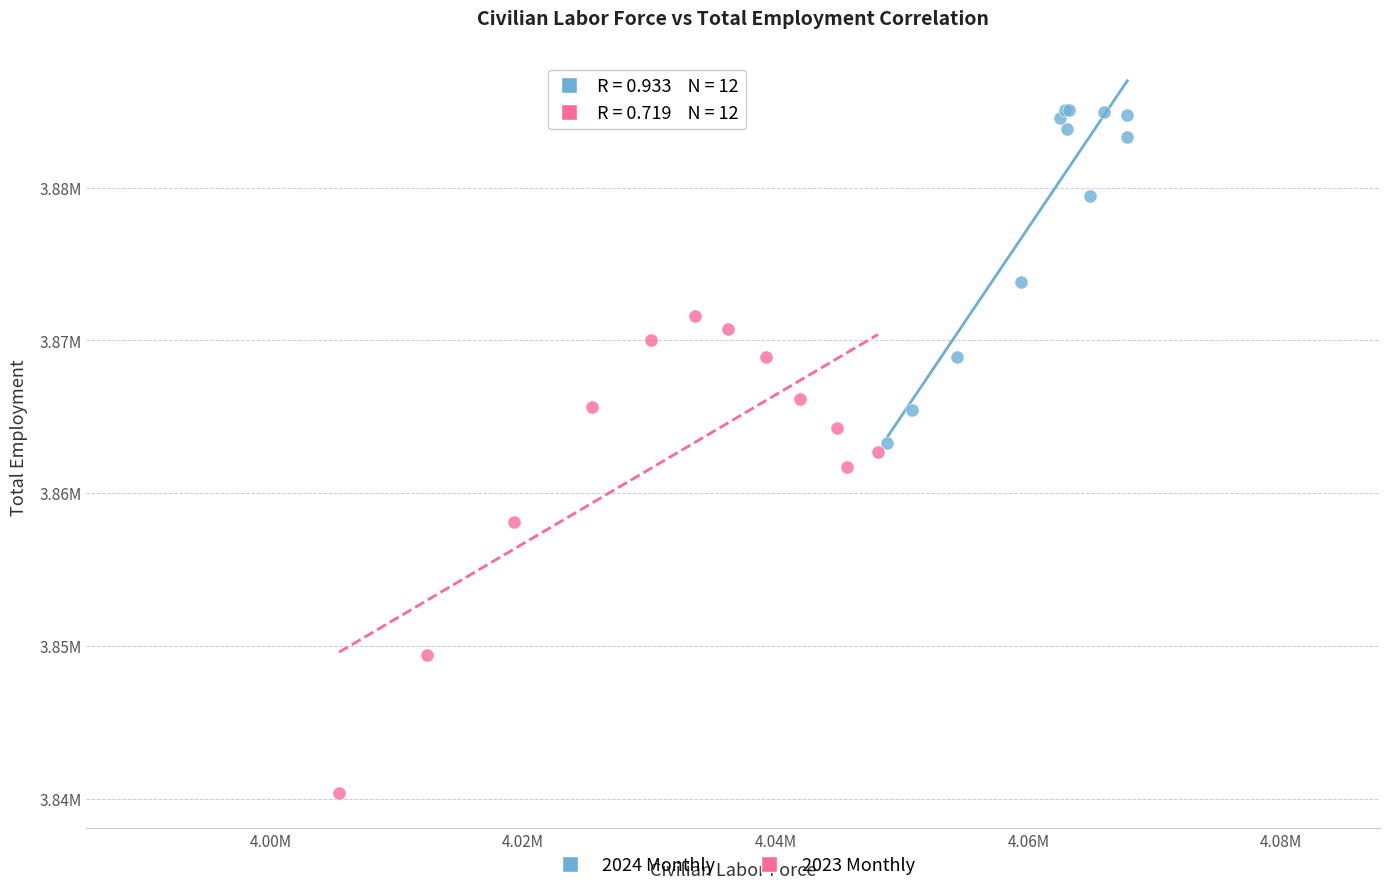

Which series reaches the maximum Y coordinate?

2024 Monthly